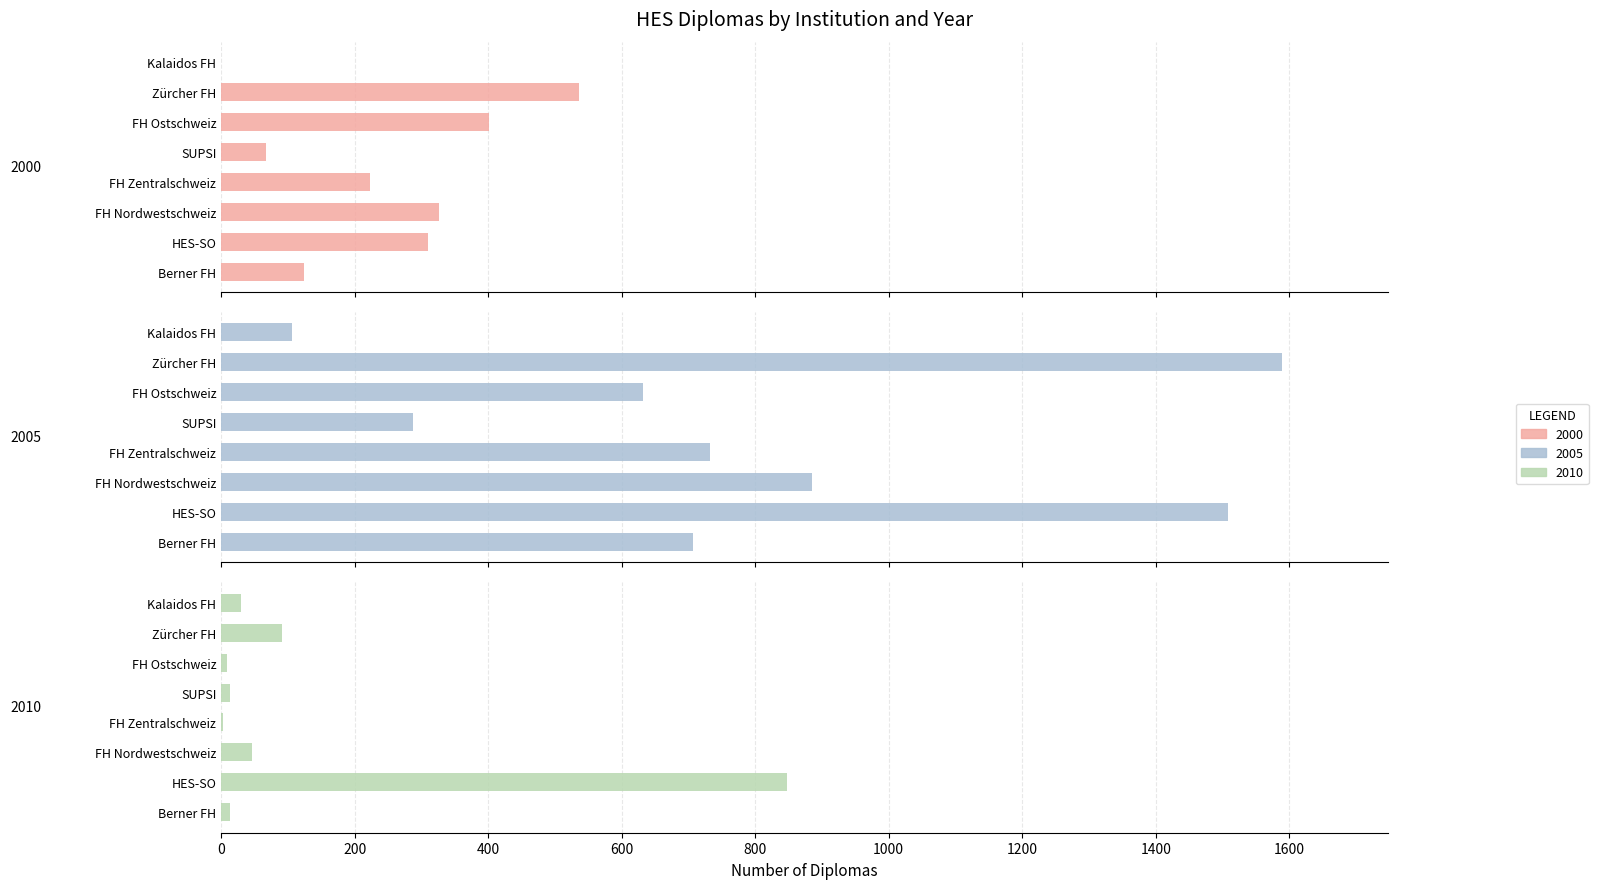

True or false: 2000 has a value of 223 at FH Zentralschweiz.

True